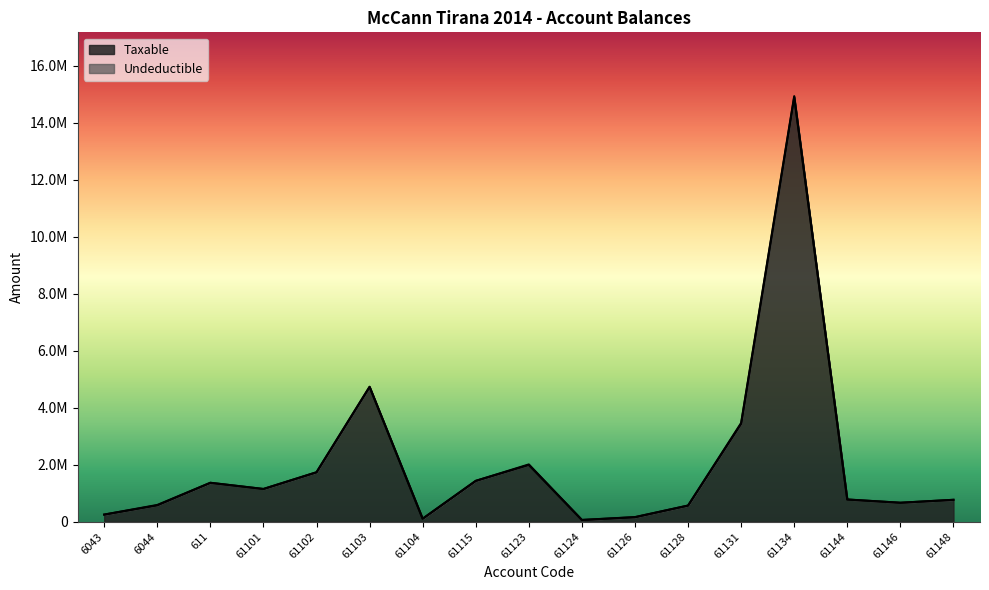

Rank the categories by value from highest to lowest.

61134, 61103, 61131, 61123, 61102, 61115, 611, 61101, 61144, 61148, 61146, 6044, 61128, 6043, 61126, 61104, 61124